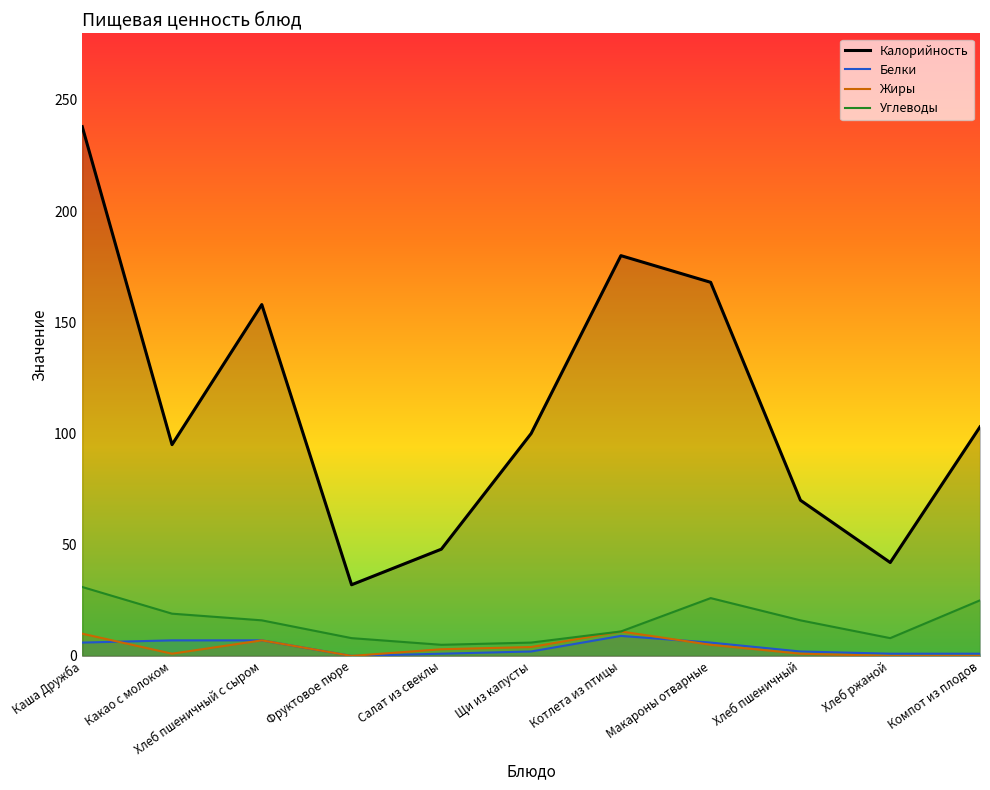

The value of Углеводы at Котлета из птицы is 11. True or false?

True